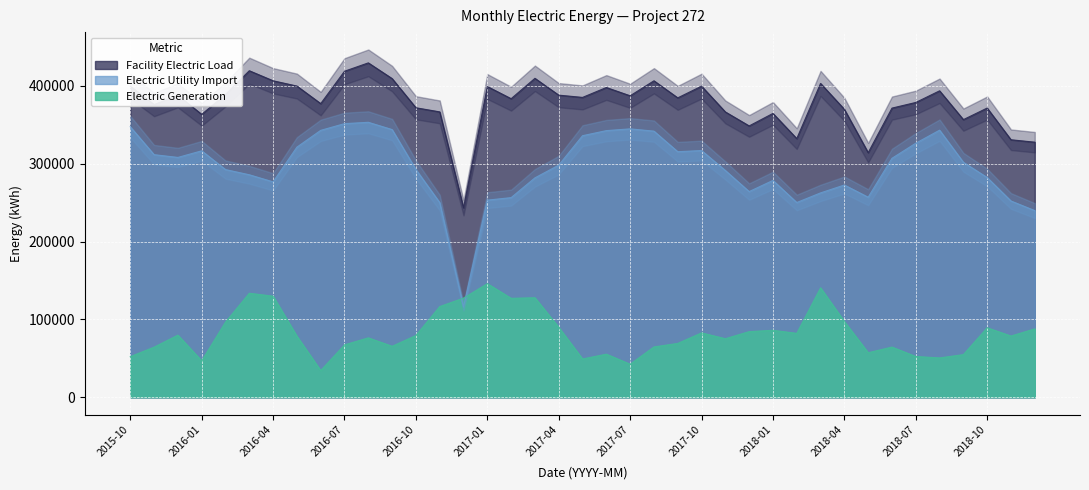

What is the value of the Electric Utility Import point at the 23rd from the left?

341837.7